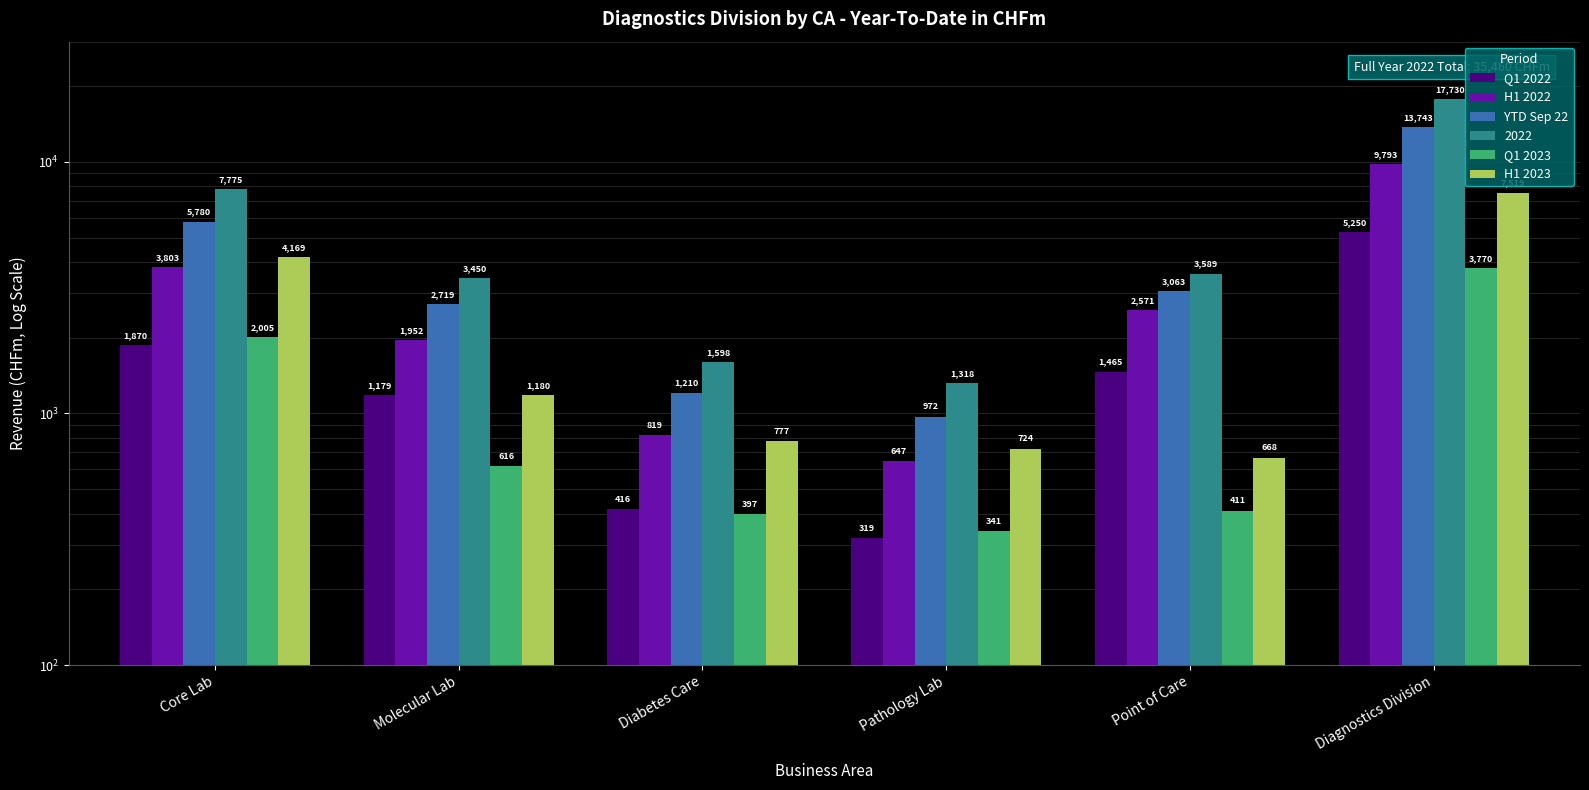

Is it true that H1 2023 equals 7519.0 at Diagnostics Division?

True